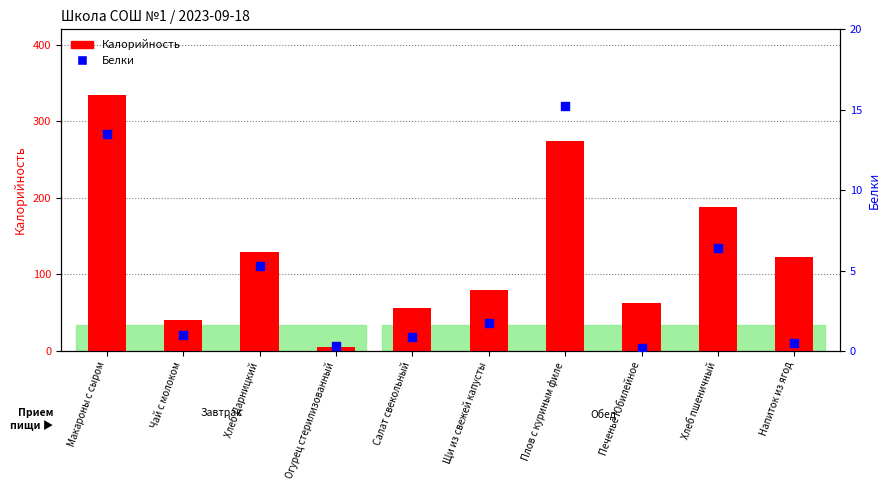

Which series has the largest Y range (max minus min)?

Калорийность